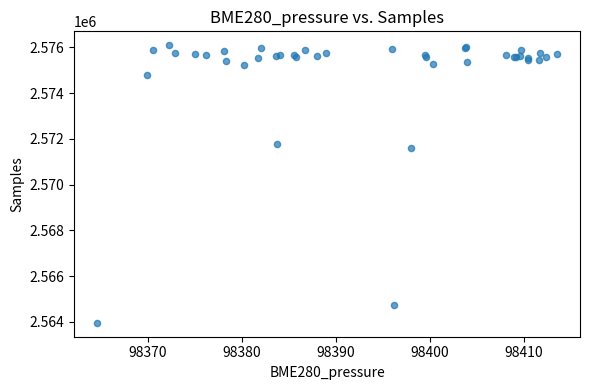

What Y value in the scatter plot is closest to 2570024?

2571615